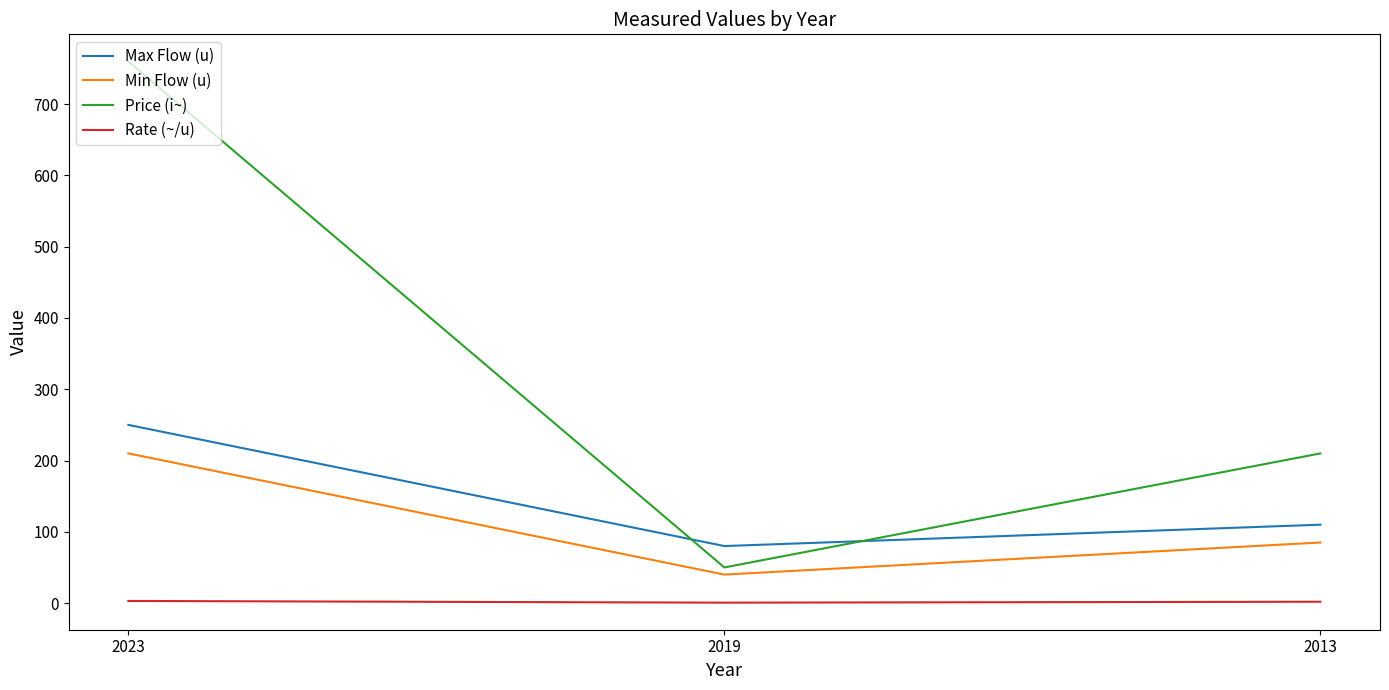

What are all the series names shown in the legend?

Max Flow (u), Min Flow (u), Price (i~), Rate (~/u)